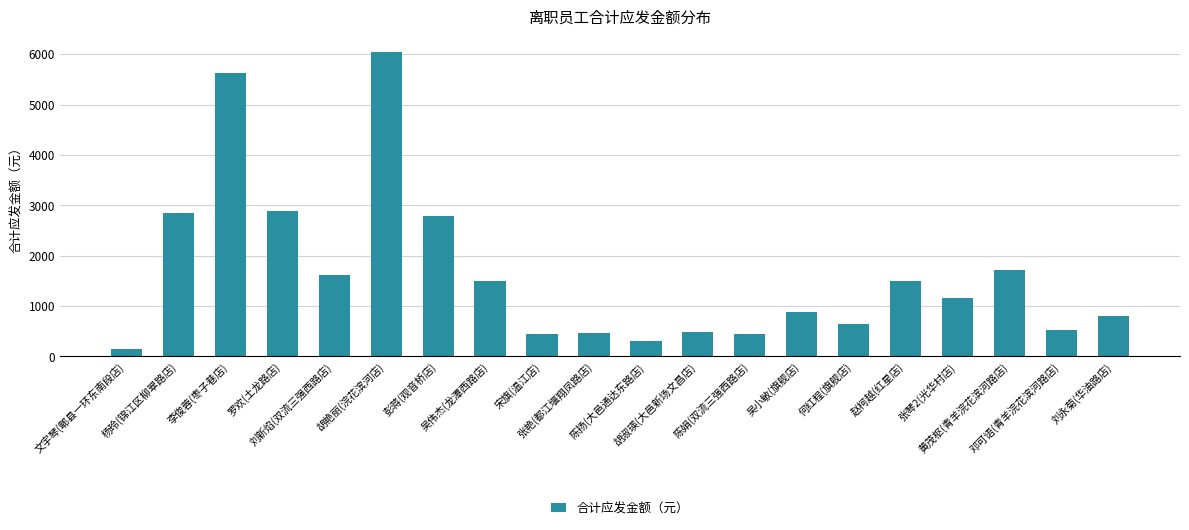

What is the sum of the values at 文宇琴(郫县一环东南段店) and 宋旗(温江店)?

580.0